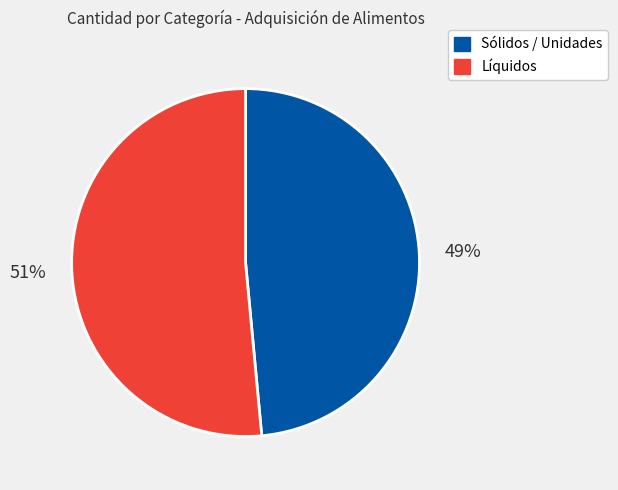

How many slices are in this pie chart?

2